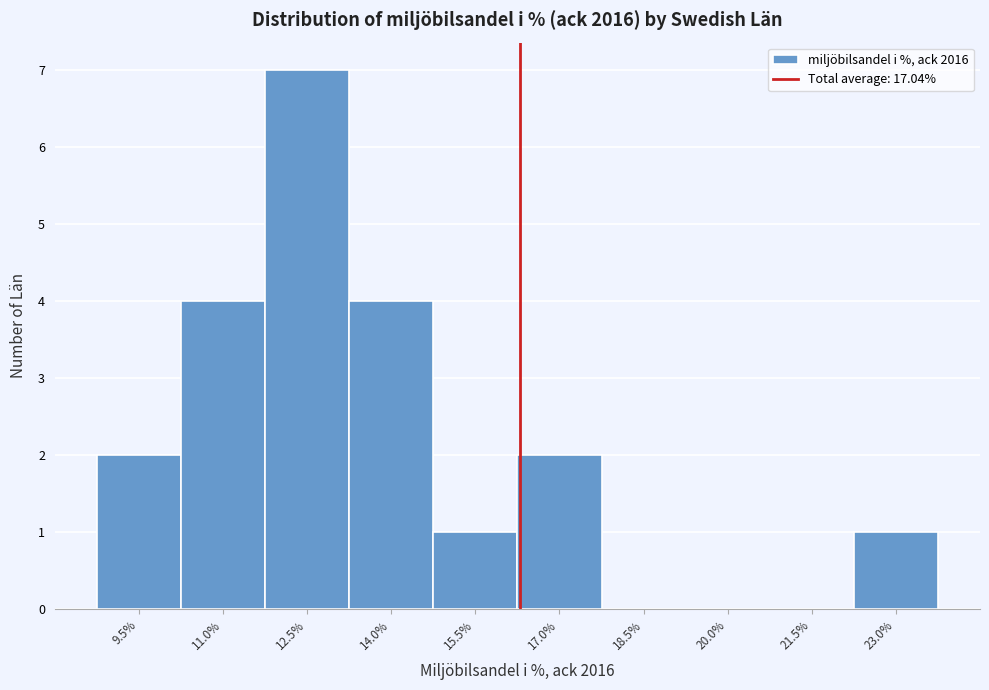

Reading left to right, extract all data points from this chart.

9.5%=2	11.0%=4	12.5%=7	14.0%=4	15.5%=1	17.0%=2	18.5%=0	20.0%=0	21.5%=0	23.0%=1